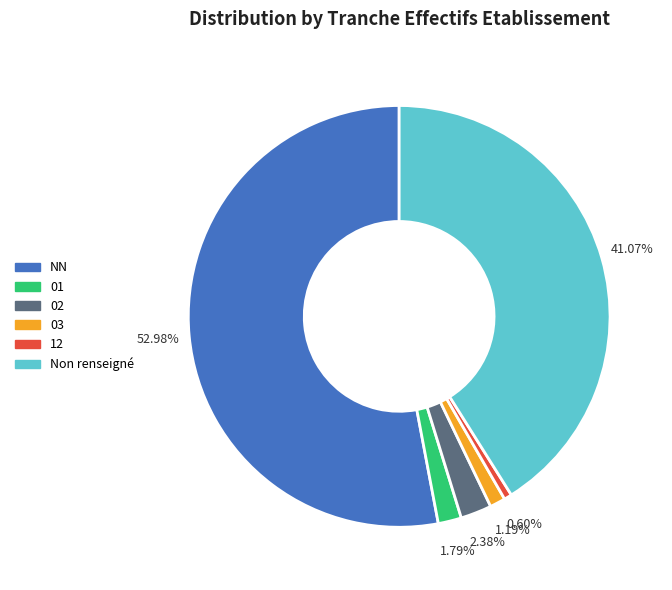

Is there any slice that represents more than half of the pie?

Yes